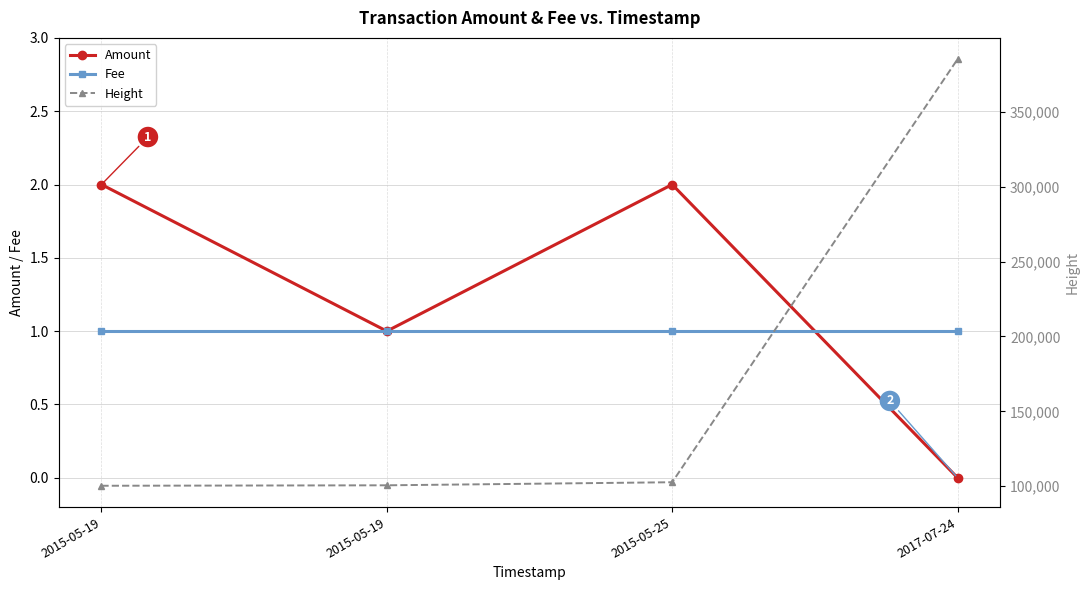

Which has a higher value, 2015-05-25 or 2017-07-24?

2015-05-25